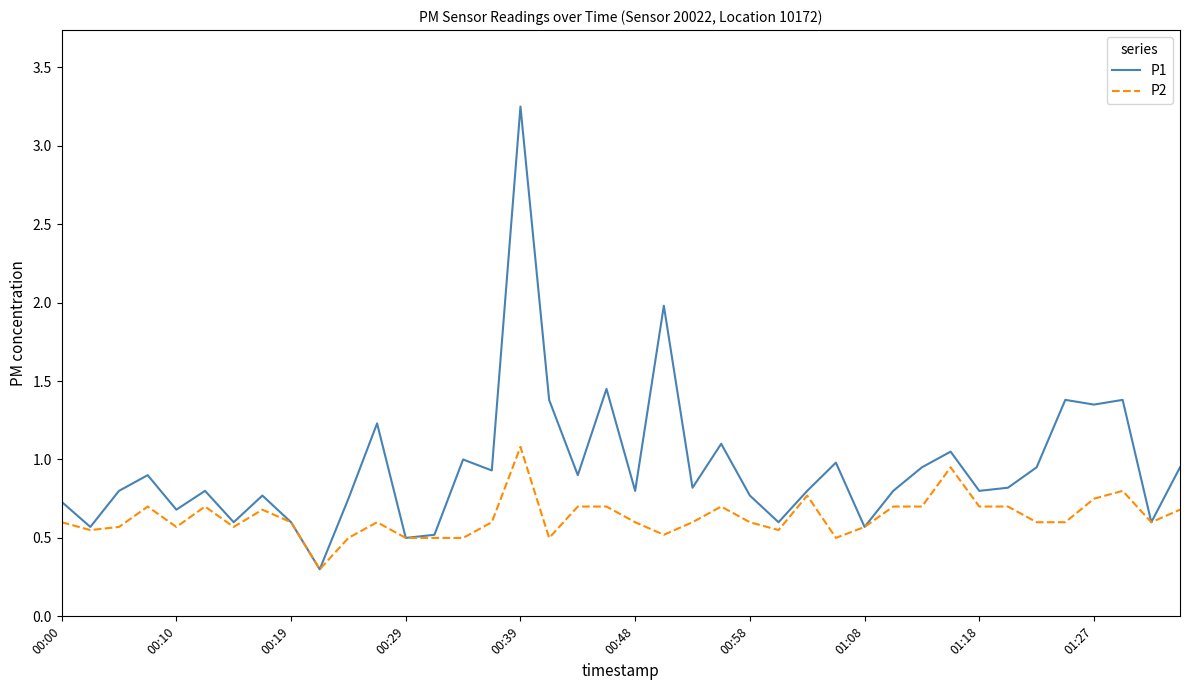

Which series has the largest total across all categories?

P1